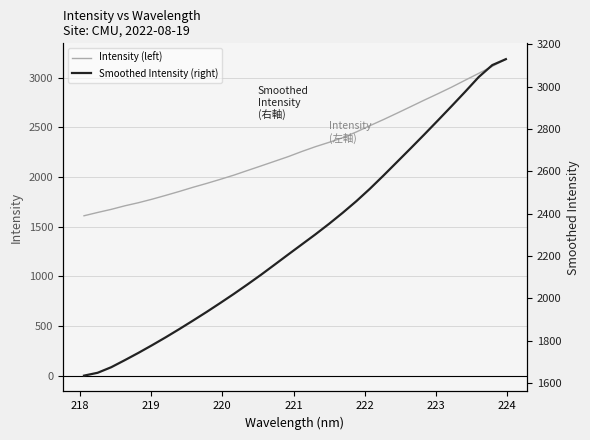

Does the chart display data point markers on the line(s)?

No